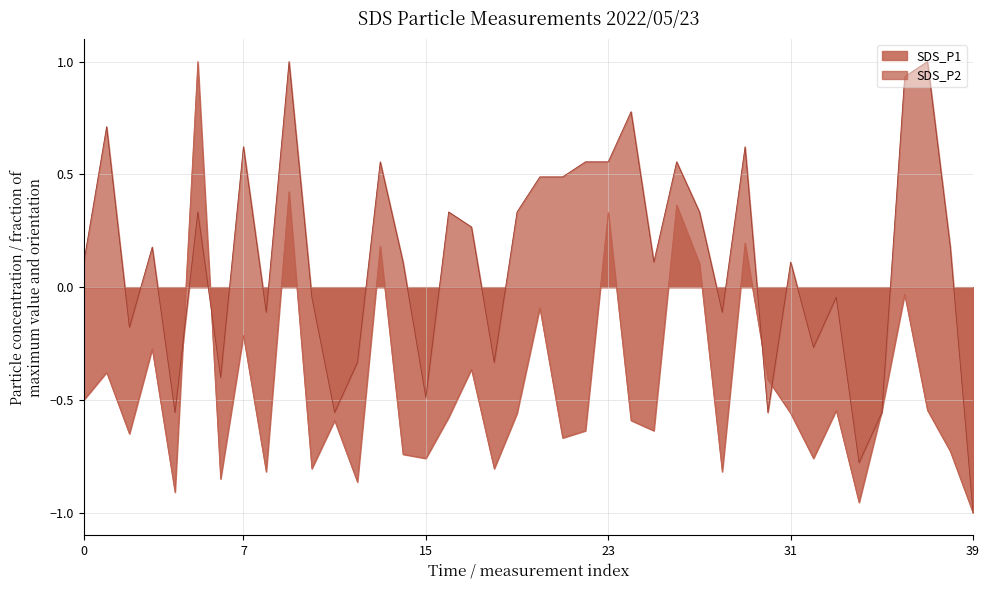

In SDS_P1, how many points are higher than both neighbors (excluding endpoints)?

14